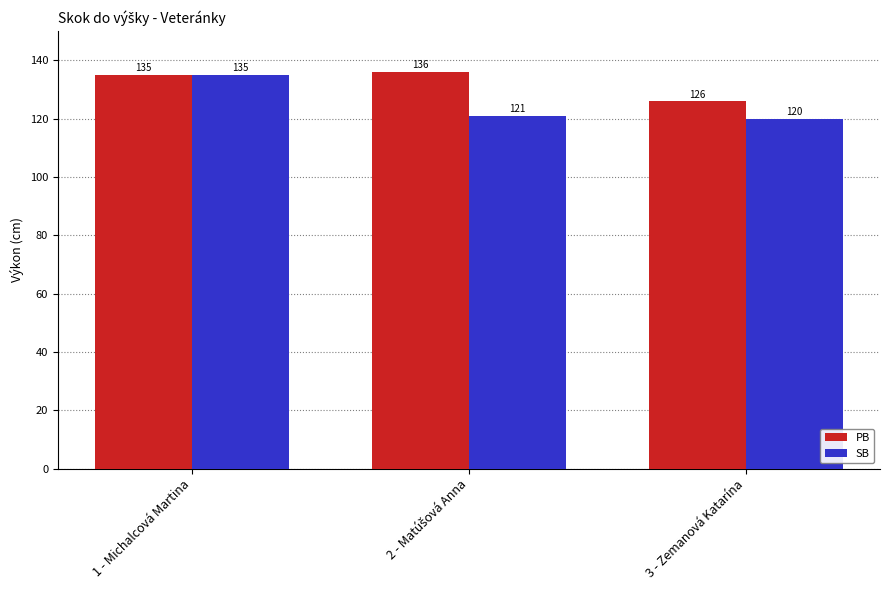

What is the difference between the highest and lowest values at 3 - Zemanová Katarína?

6